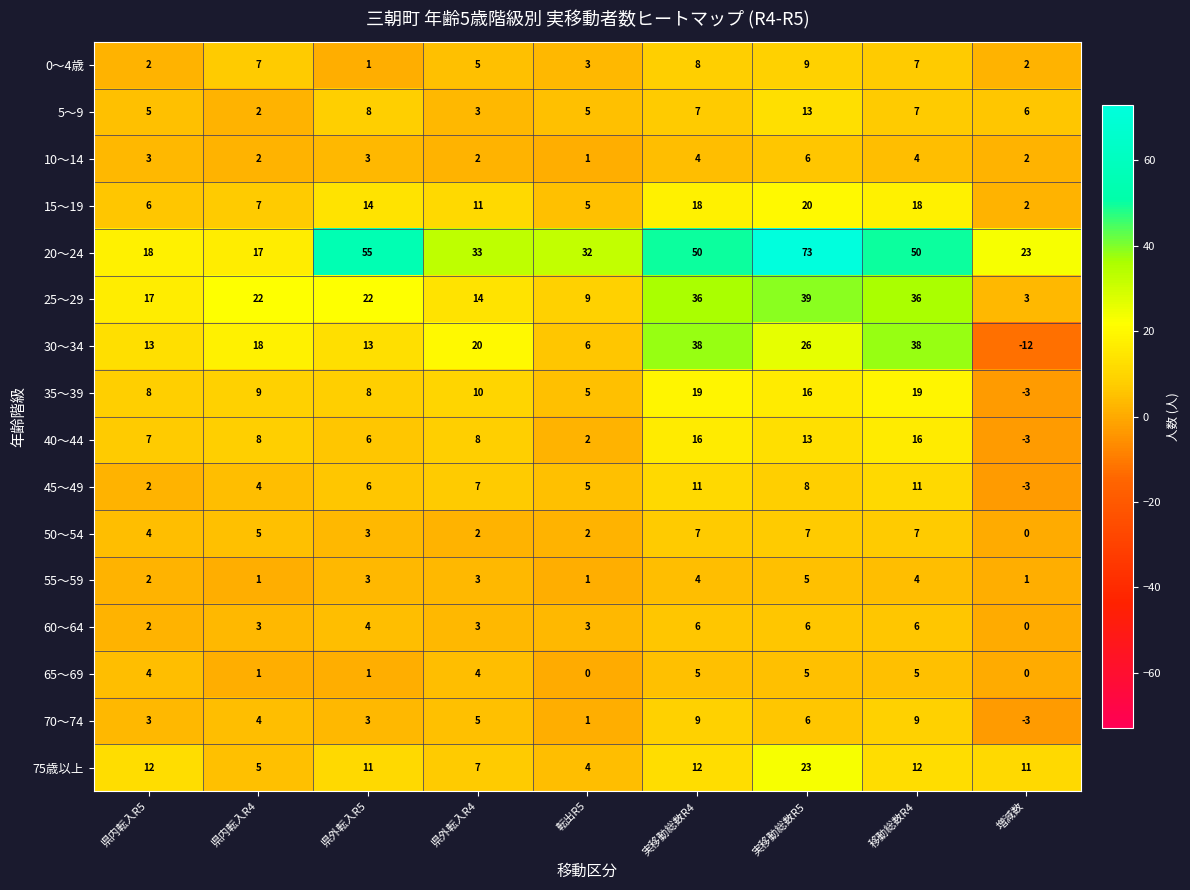

What is the smallest value displayed?

-12